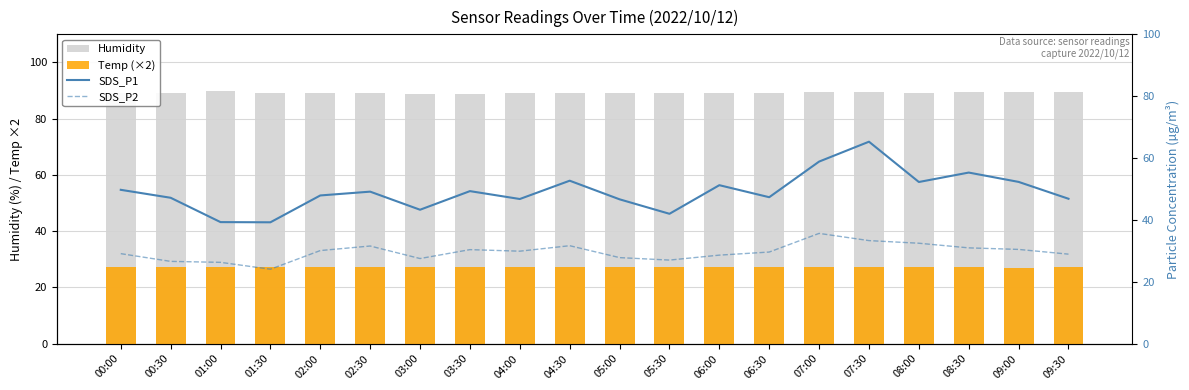

Reading left to right, transcribe all the data shown in this chart.

Humidity: 89.3	89.2	90.0	89.2	89.0	89.0	88.9	88.9	89.1	89.1	89.3	89.2	89.3	89.3	89.4	89.4	89.3	89.6	89.6	89.6
Temp (×2): 27.4	27.4	27.4	27.4	27.4	27.4	27.4	27.4	27.4	27.2	27.4	27.2	27.2	27.2	27.4	27.4	27.2	27.2	27.0	27.2
SDS_P1: 49.7	47.1	39.3	39.2	47.9	49.1	43.3	49.3	46.8	52.7	46.6	42.0	51.2	47.3	58.9	65.3	52.2	55.3	52.3	46.8
SDS_P2: 29.1	26.6	26.3	24.1	30.1	31.6	27.5	30.4	29.9	31.6	27.8	27.0	28.6	29.6	35.6	33.3	32.5	30.9	30.4	28.9